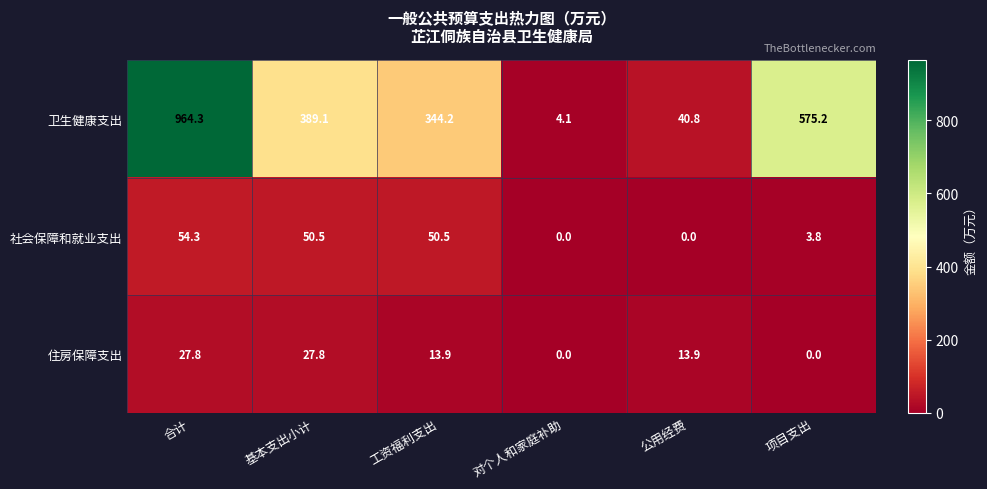

Which label corresponds to the largest value in the chart?

合计